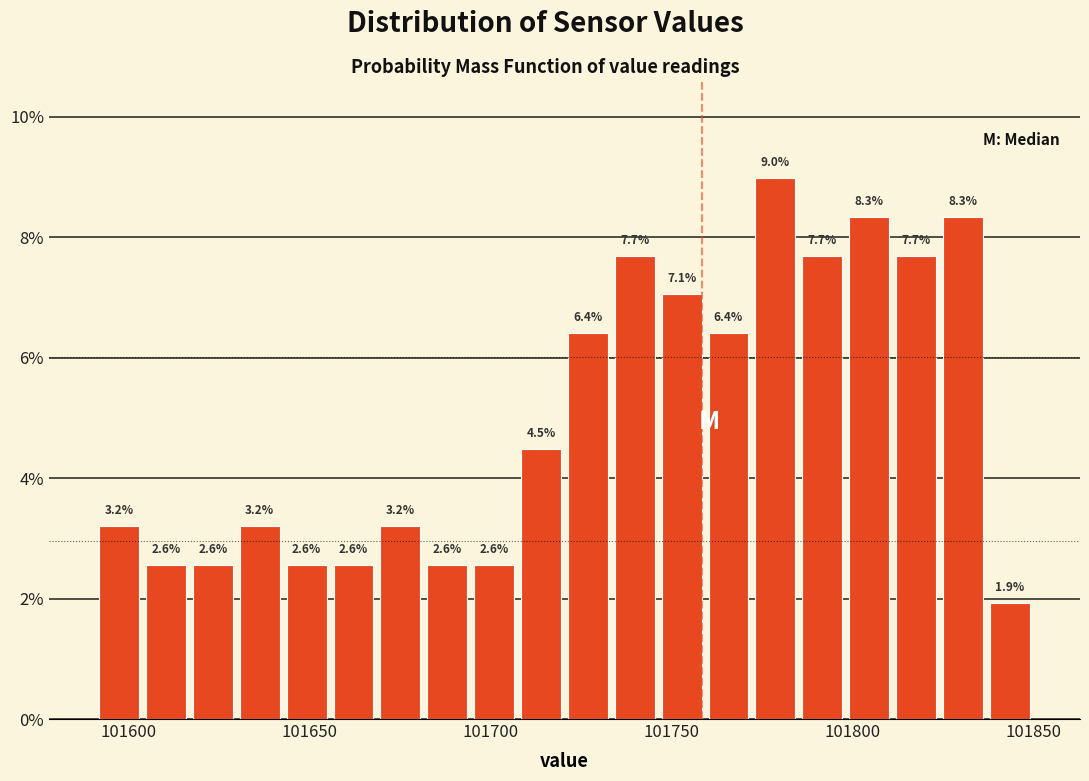

Around what value on the x-axis is the tallest bar? Give the approximate position of its centre, as read against the axis.

101780